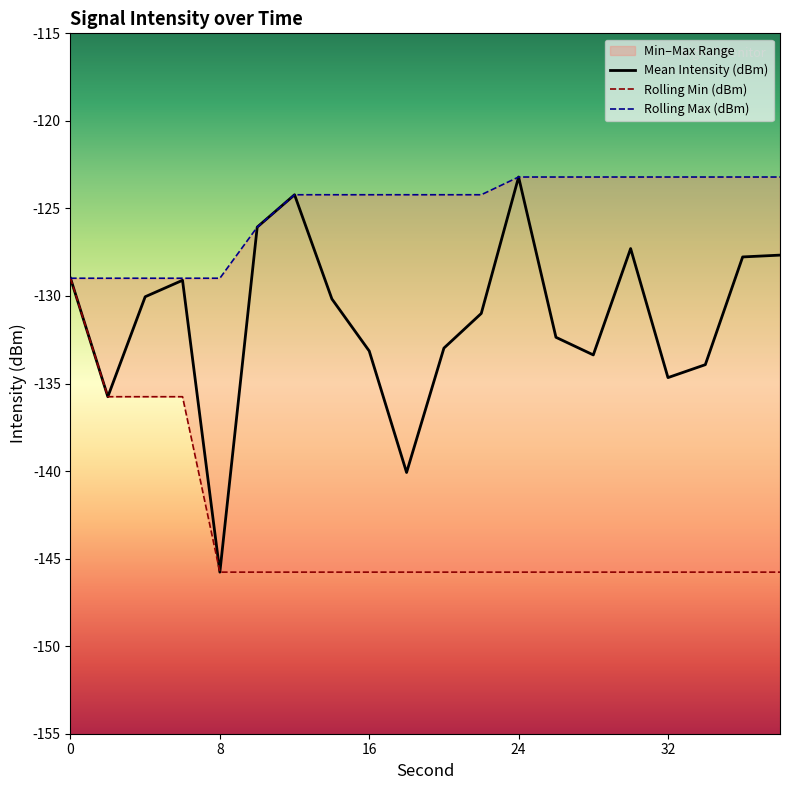

What is the minimum value for Rolling Max (dBm)?

-129.0